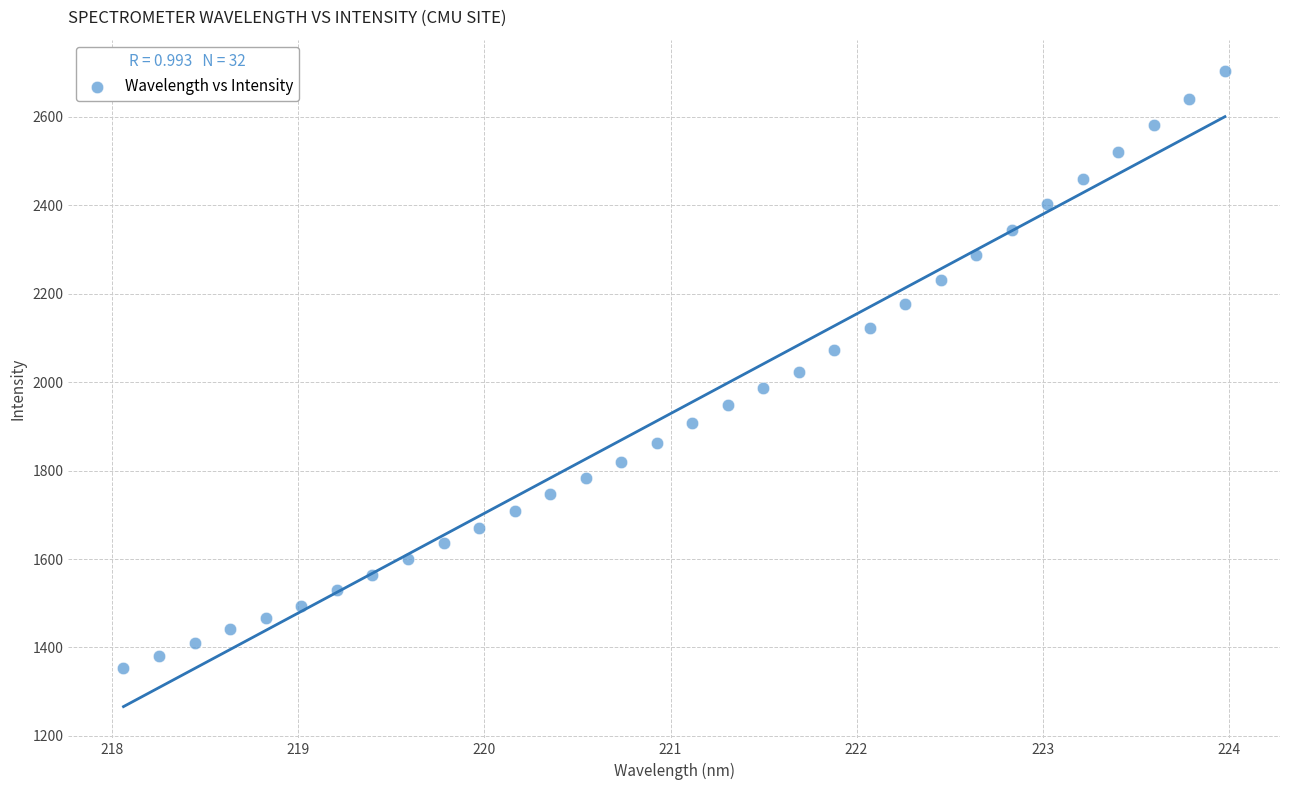

What is the range of Y values (max minus min)?

1349.1